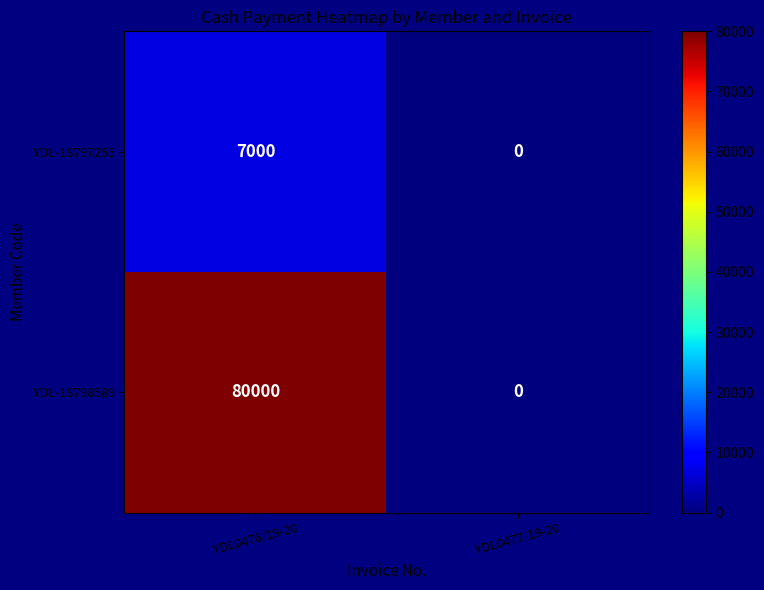

What is the difference between the highest and lowest values at YDL0476/19-20?

73000